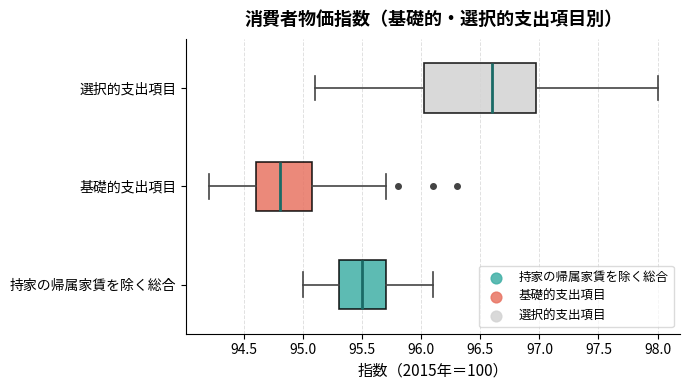

Reading bottom to top, read every box against the x-axis: the position of its median line, the range the box covers, and the ends of its whiskers. The values are not printed on the chart, so give them approximately, as read against the axis.

持家の帰属家賃を除く総合: median 95.50, box 95.30 to 95.70, whiskers 95.00 to 96.10
基礎的支出項目: median 94.80, box 94.60 to 95.10, whiskers 94.20 to 95.70
選択的支出項目: median 96.60, box 96.05 to 97.00, whiskers 95.10 to 98.00